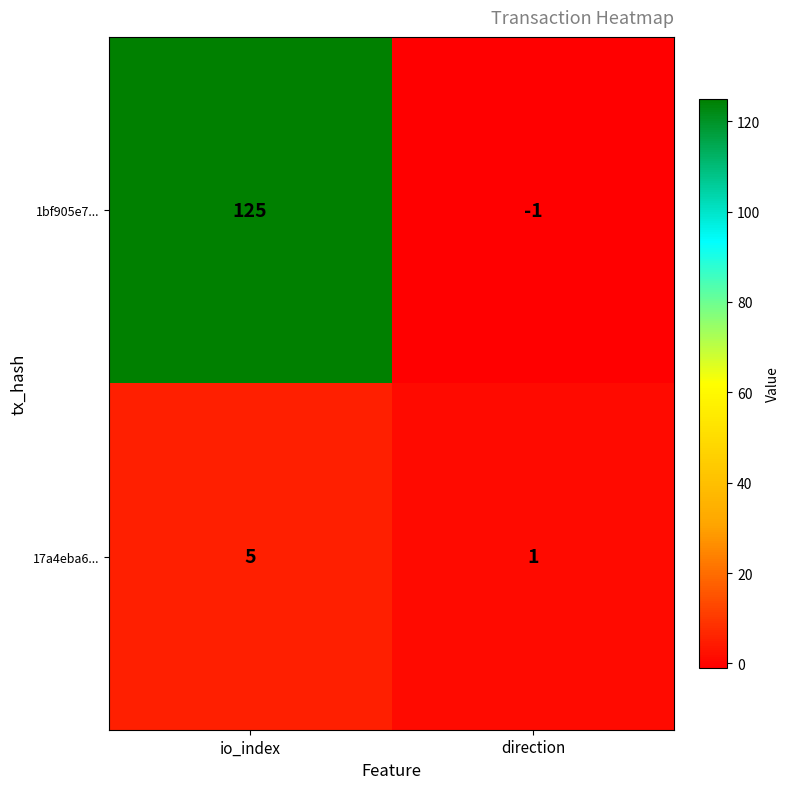

Which series has the largest total across all categories?

1bf905e7...